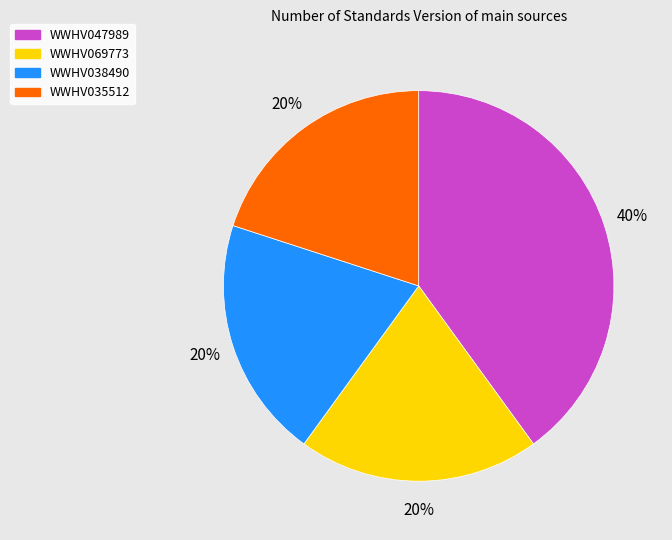

To the nearest percent, what is the difference between the largest and smallest slice percentages?

20%